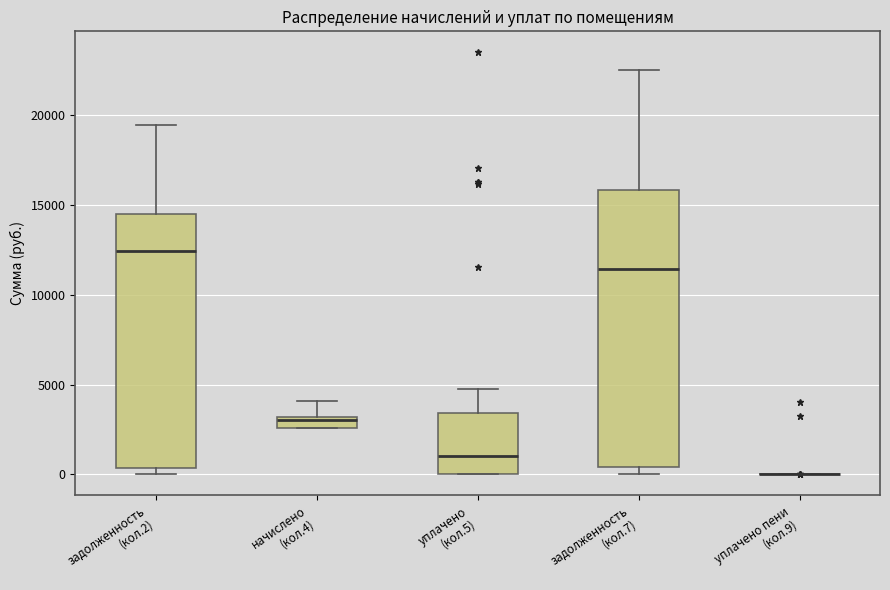

Which box is the tallest, from its lower edge to its upper edge?

задолженность (кол.7)